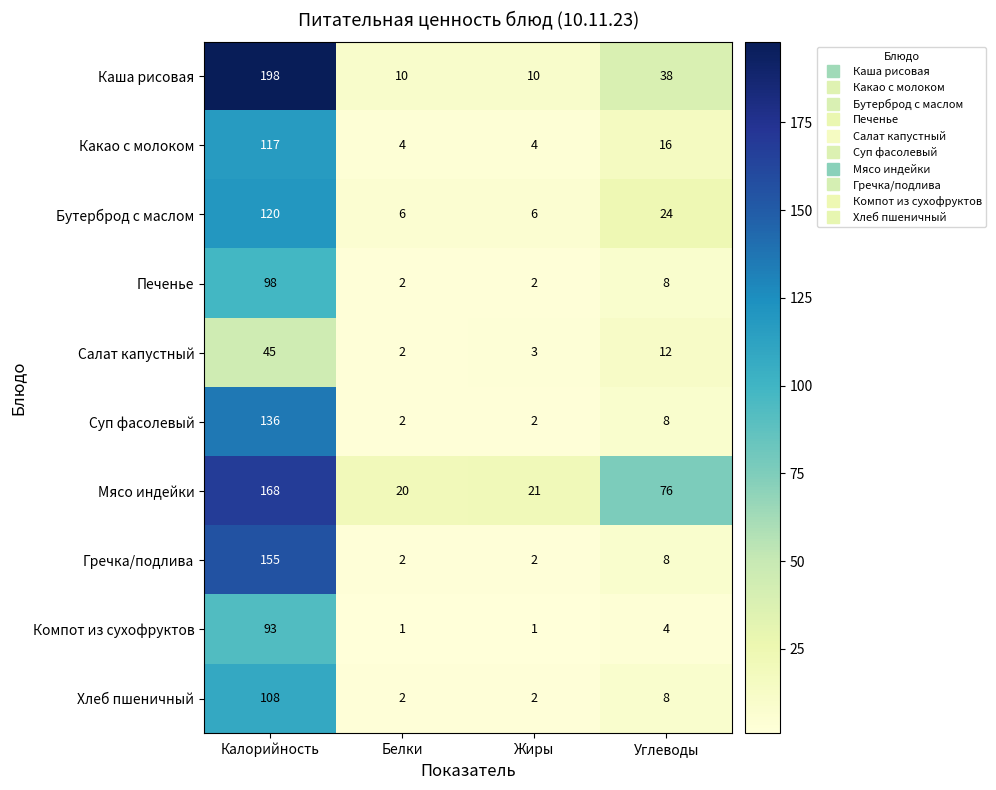

Which category has the highest value in the Суп фасолевый series?

Калорийность